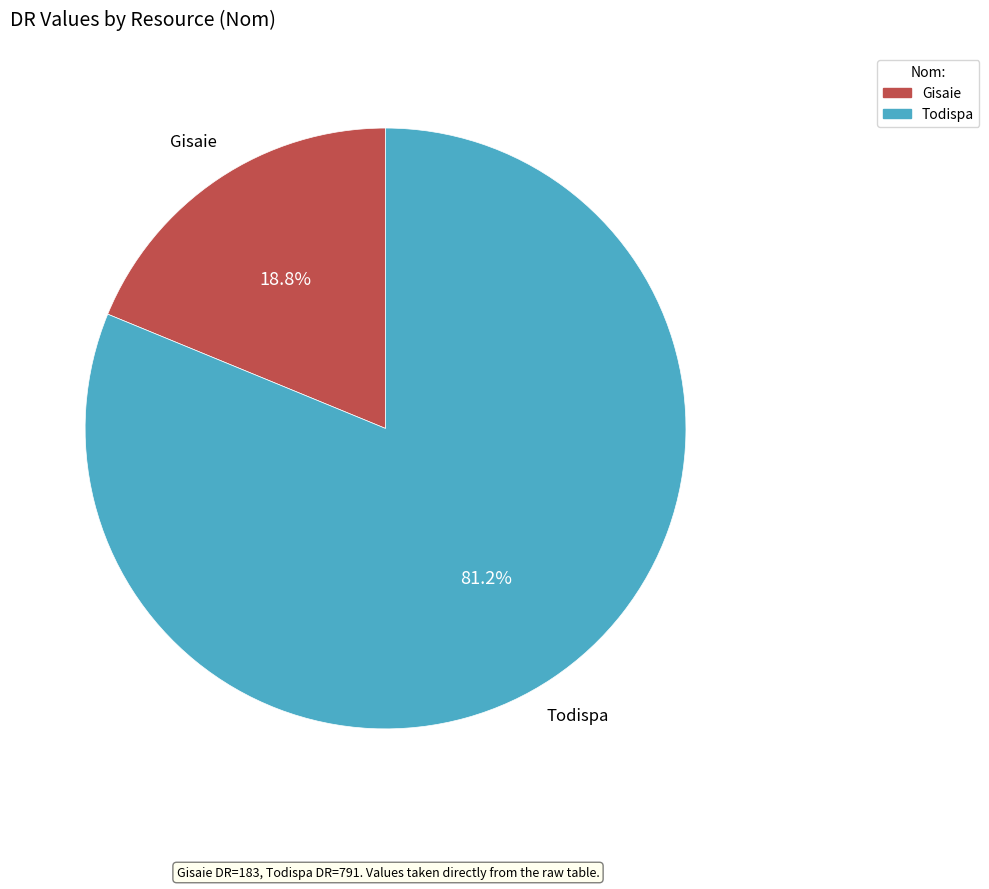

Rank the categories by value from highest to lowest.

Todispa, Gisaie